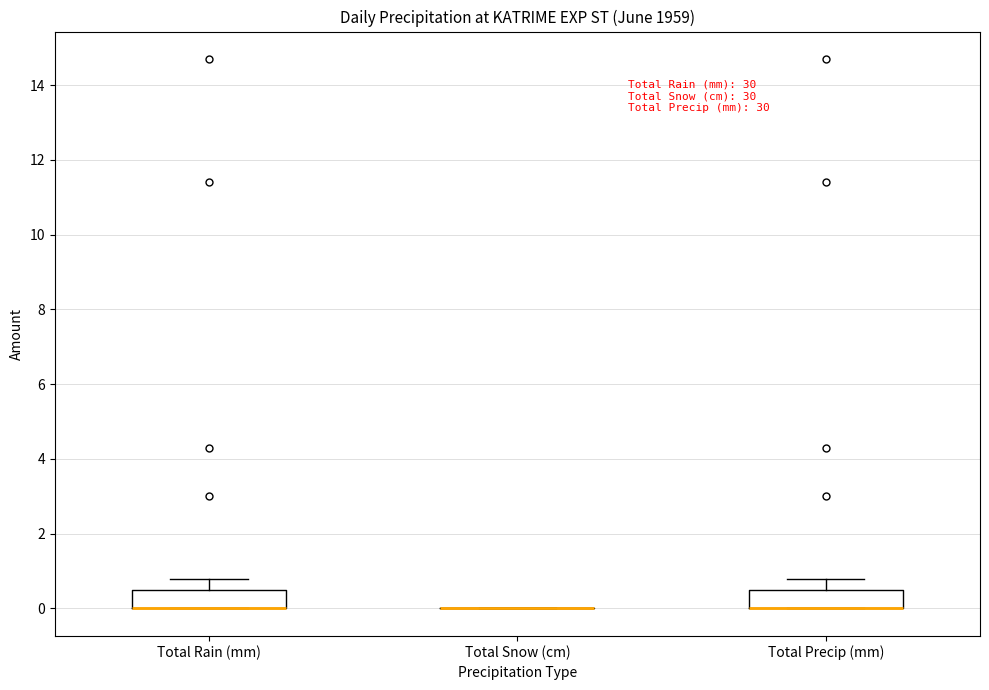

Reading left to right, read every box against the y-axis: the position of its median line, the range the box covers, and the ends of its whiskers. The values are not printed on the chart, so give them approximately, as read against the axis.

Total Rain (mm): median 0.0 (drawn on the box's lower edge), box 0.0 to 0.6, whiskers 0.0 to 0.8
Total Snow (cm): box collapsed to a line at 0.0, whiskers 0.0 to 0.0
Total Precip (mm): median 0.0 (drawn on the box's lower edge), box 0.0 to 0.6, whiskers 0.0 to 0.8